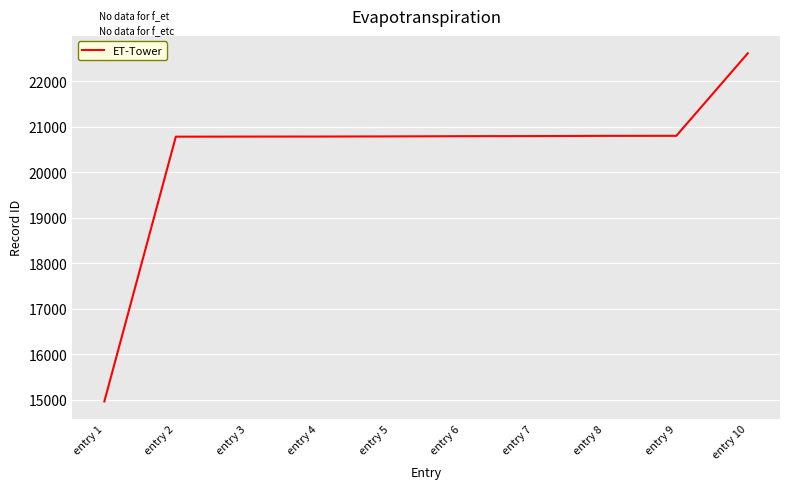

The chart shows a value of 8496 at entry 2. True or false?

False